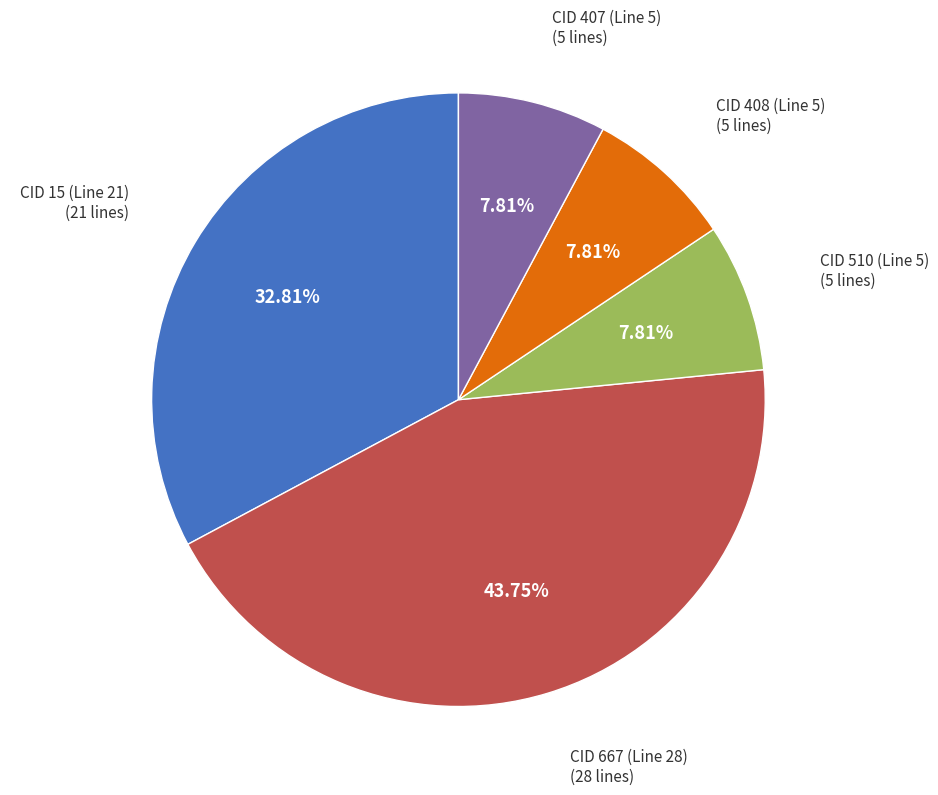

How many slices are in this pie chart?

5